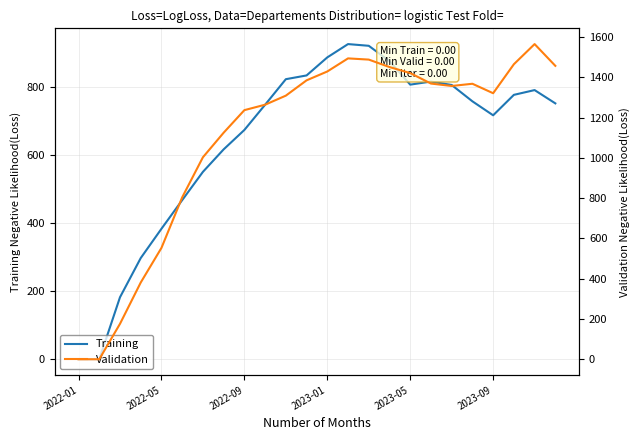

How many interior local valleys does the Validation series have?

2